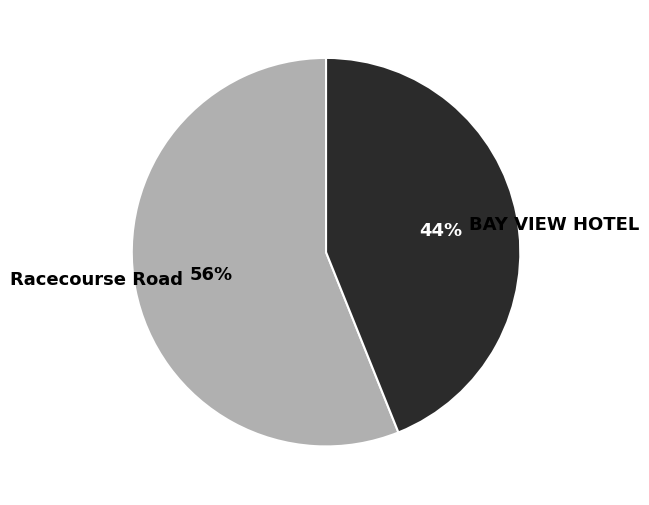

Count the number of slices in the pie.

2